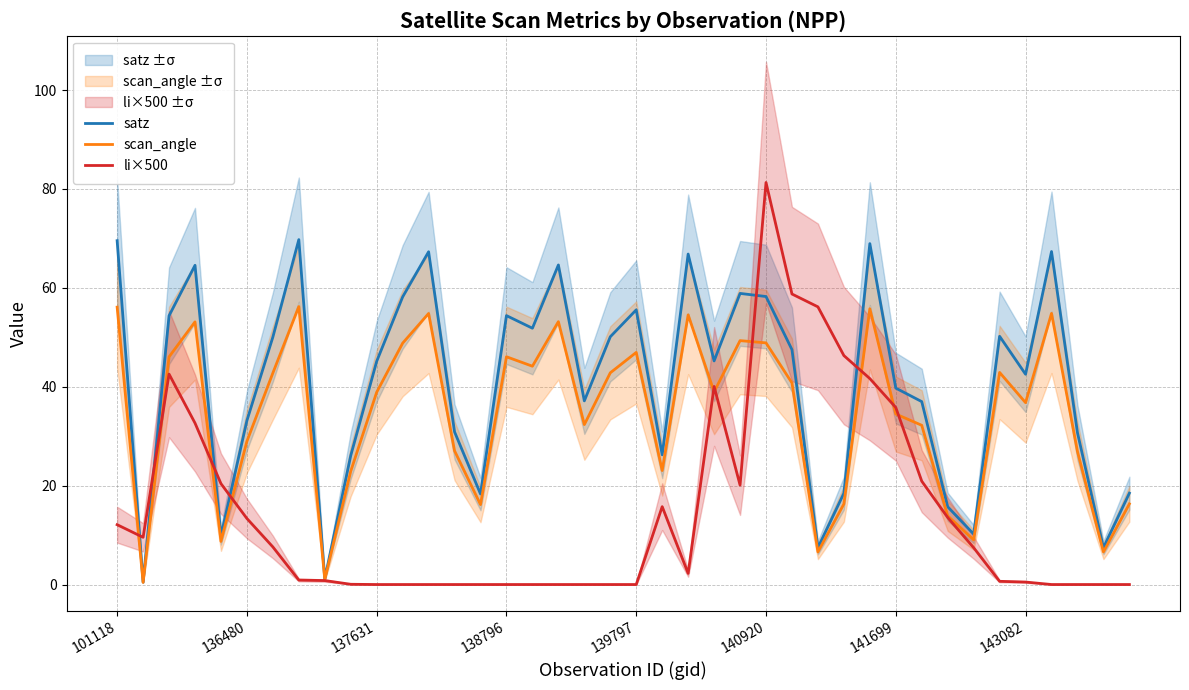

Read the scan_angle value at 140920.

48.9